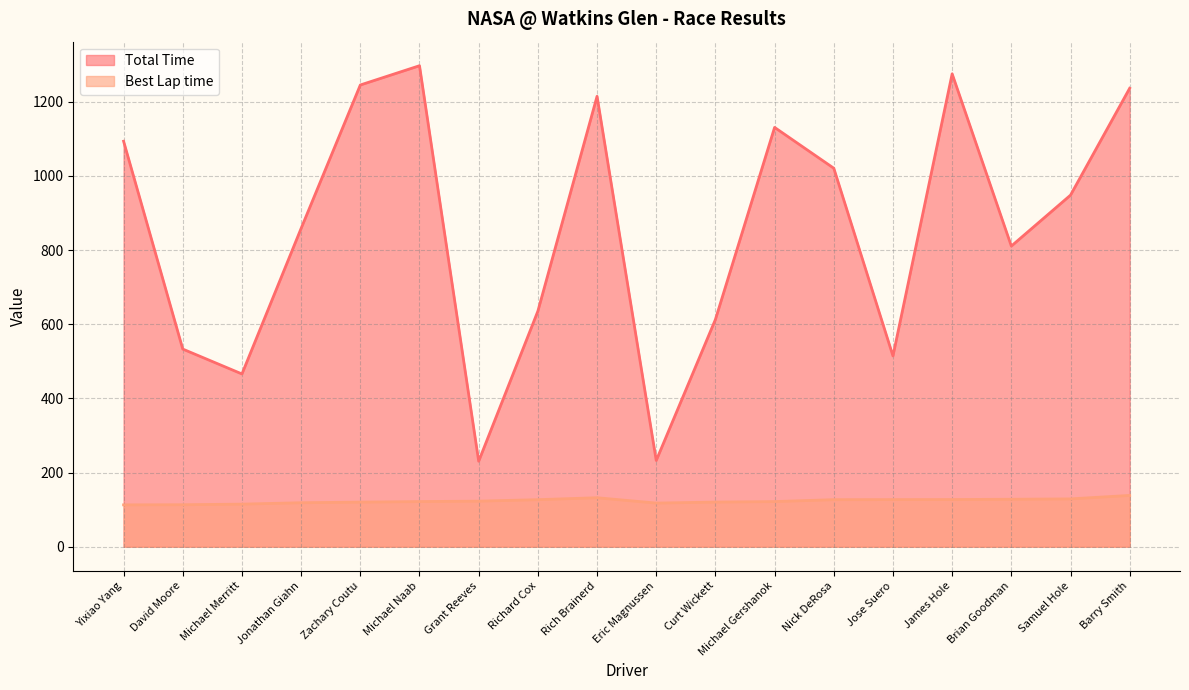

Is it true that Best Lap time equals 127.2 at James Hole?

True